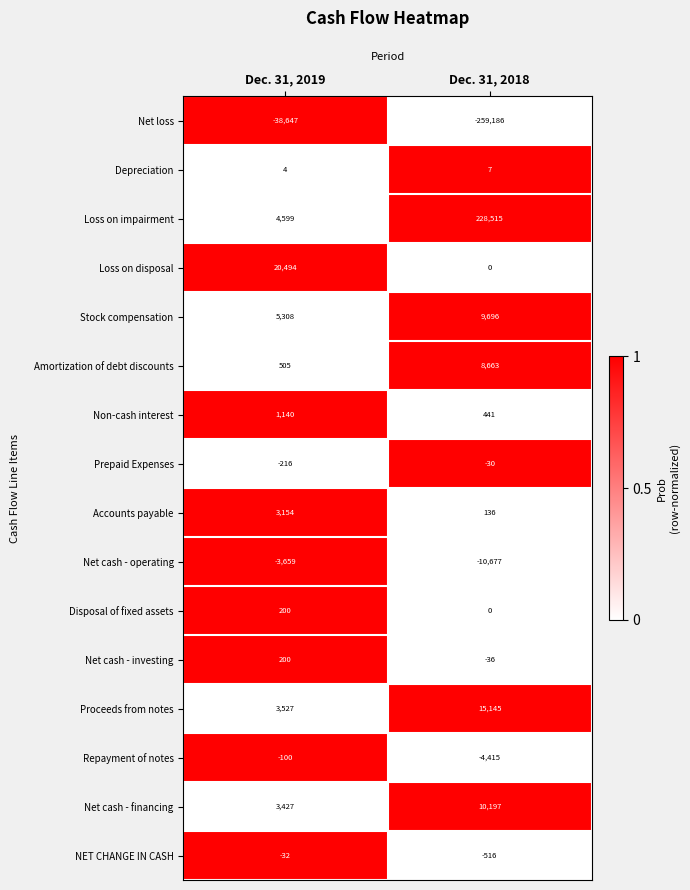

Which category has the highest value across all series?

Dec. 31, 2018